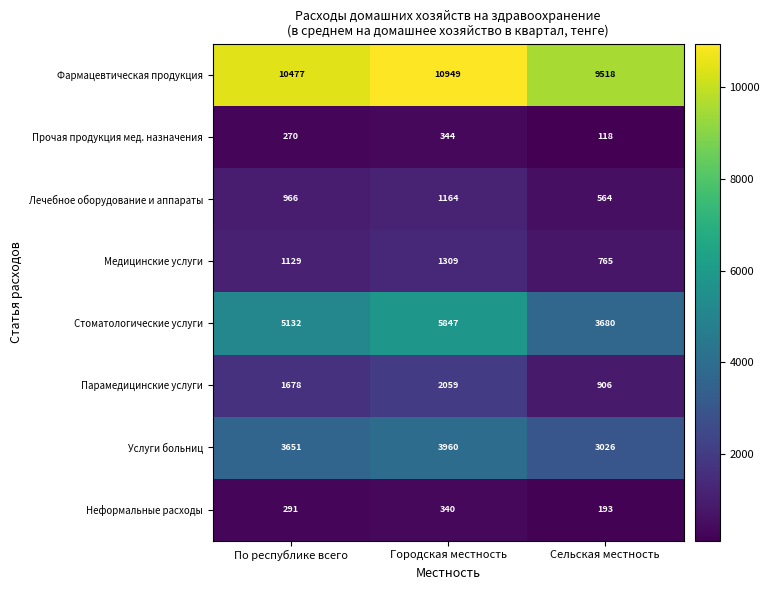

How many values in the Лечебное оборудование и аппараты series are below 966?

1